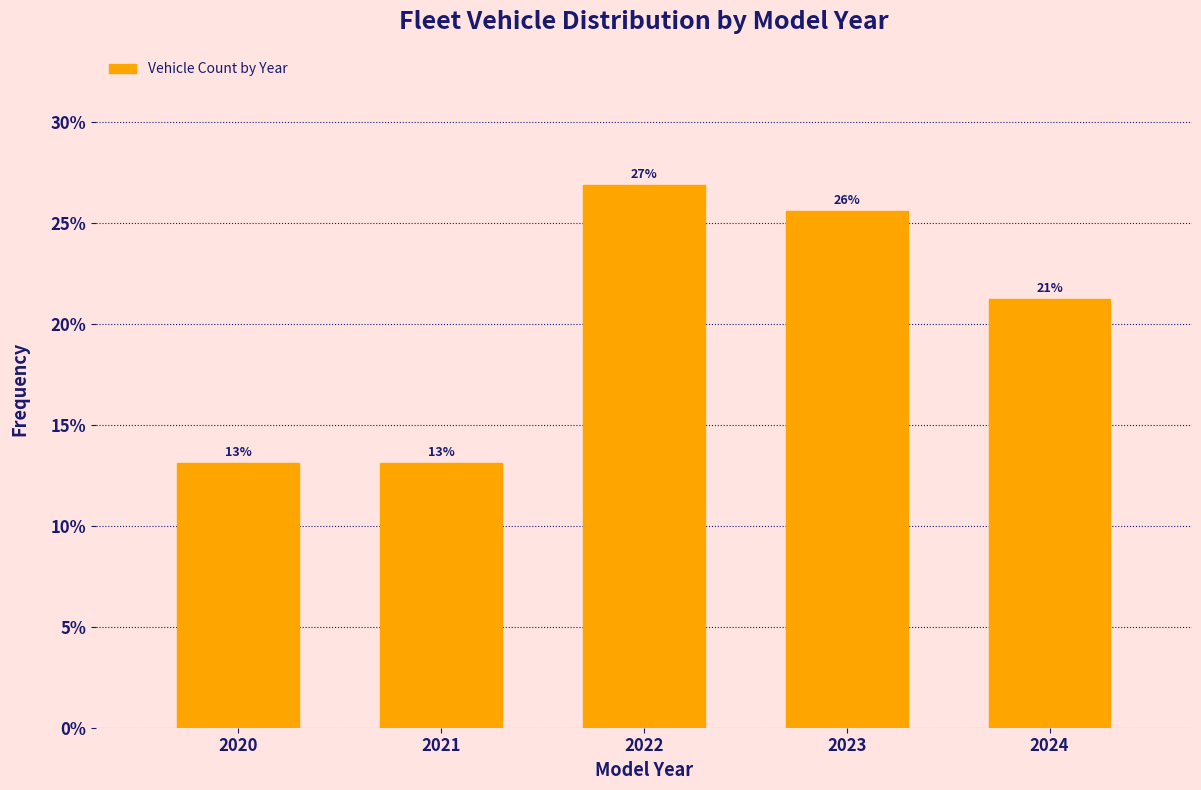

How many bars are there in total?

5